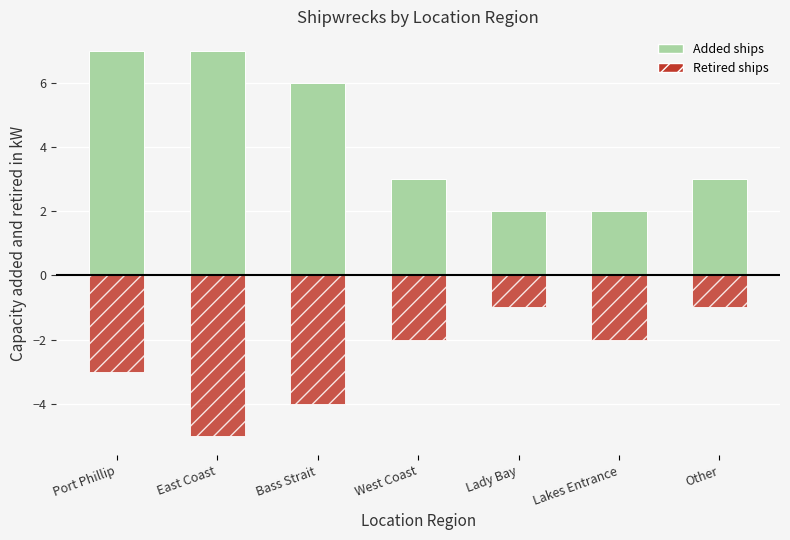

Which series has the widest spread of values?

Added ships (count)